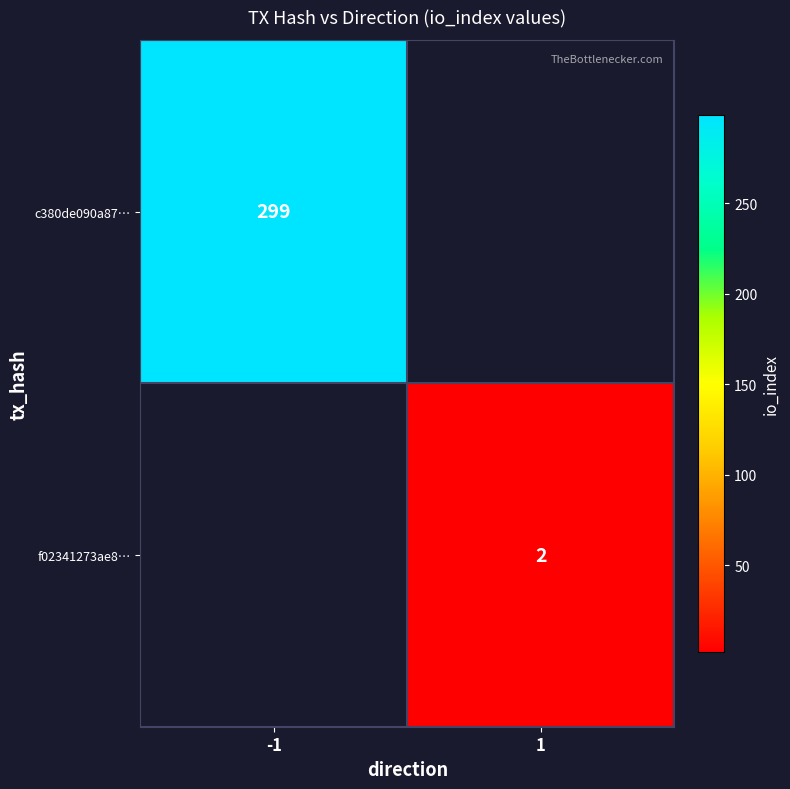

Which has a higher value, 1 or -1?

-1